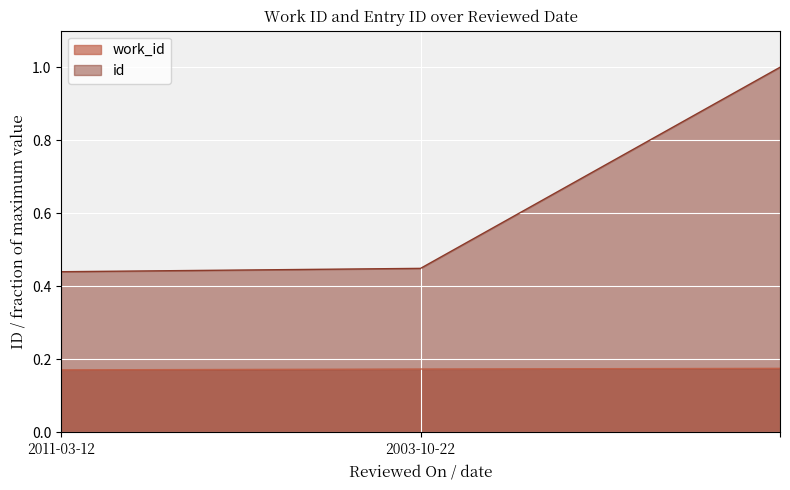

At which label is work_id closest to 0?

2011-03-12